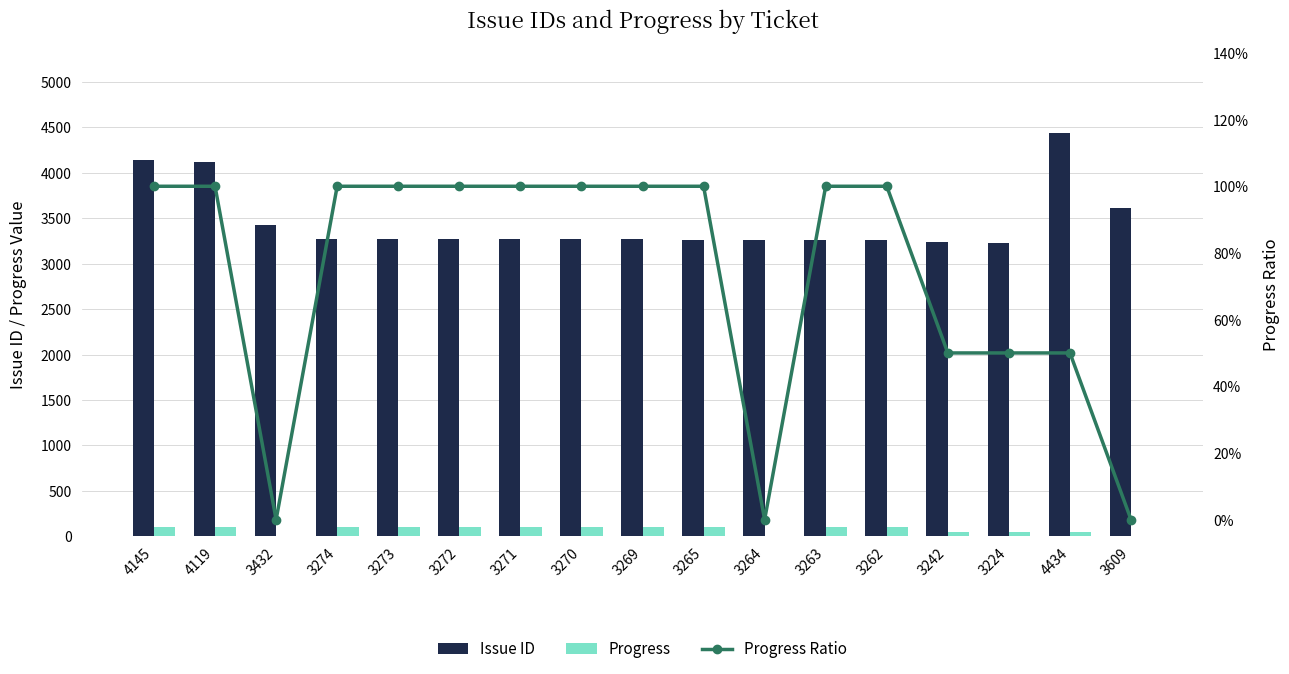

List the labels in order of Progress Ratio value, smallest first.

3432, 3264, 3609, 3242, 3224, 4434, 4145, 4119, 3274, 3273, 3272, 3271, 3270, 3269, 3265, 3263, 3262